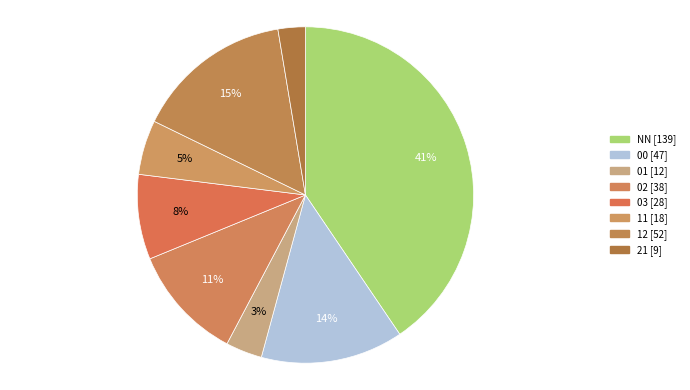

Which category has the biggest portion of the pie?

NN